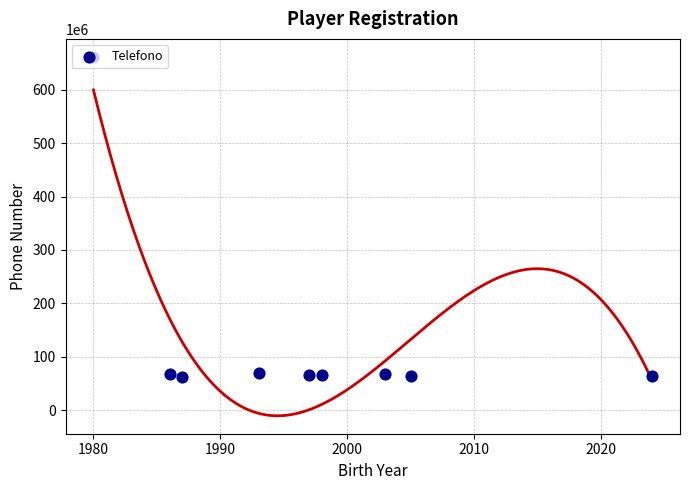

What is the change in value from 1970 to 1990?

-600362059